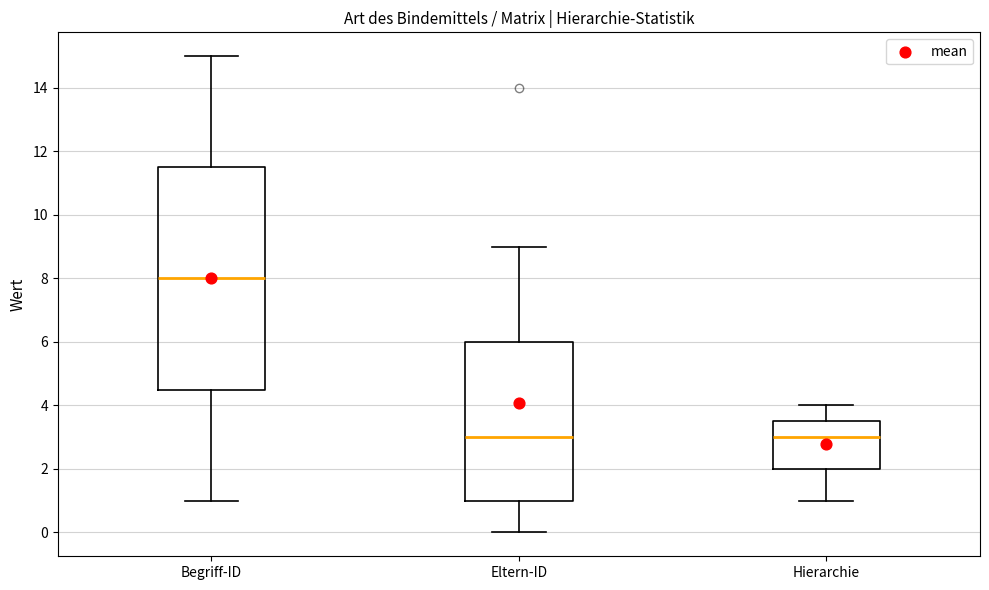

Reading left to right, read every box against the y-axis: the position of its median line, the range the box covers, and the ends of its whiskers. The values are not printed on the chart, so give them approximately, as read against the axis.

Begriff-ID: median 8.0, box 4.6 to 11.6, whiskers 1.0 to 15.0
Eltern-ID: median 3.0, box 1.0 to 6.0, whiskers 0.0 to 9.0
Hierarchie: median 3.0, box 2.0 to 3.6, whiskers 1.0 to 4.0